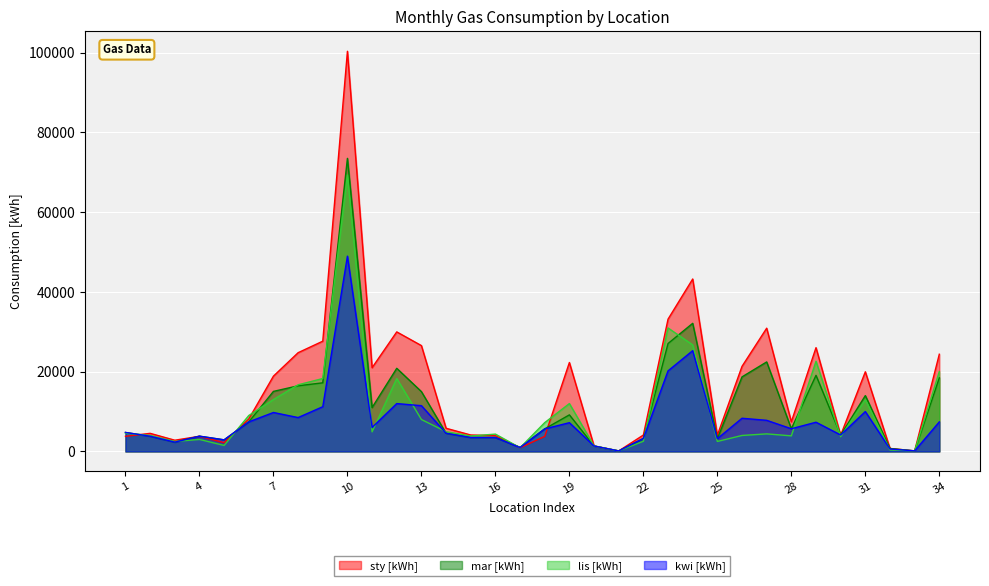

Which series has the largest total across all categories?

sty [kWh]